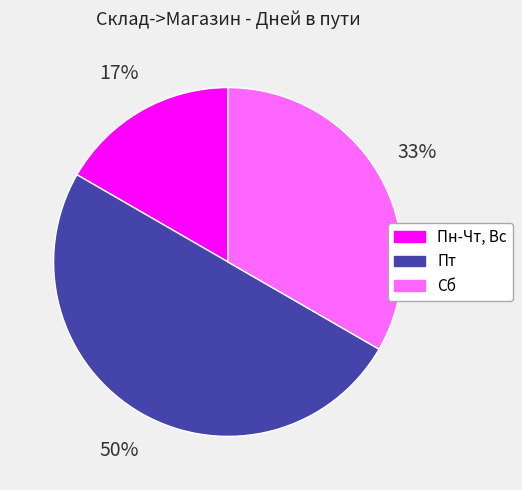

Rank the categories by value from highest to lowest.

Пт, Сб, Пн-Чт, Вс